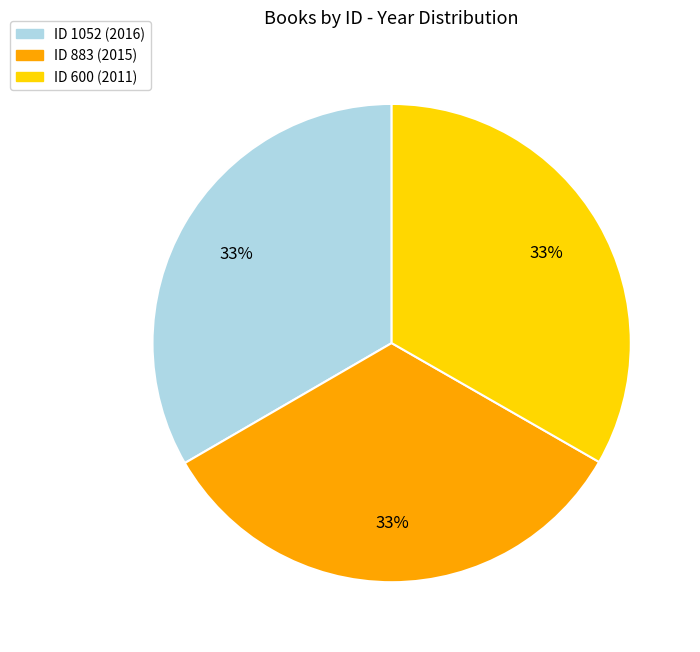

To the nearest percent, what is the average slice percentage?

33%